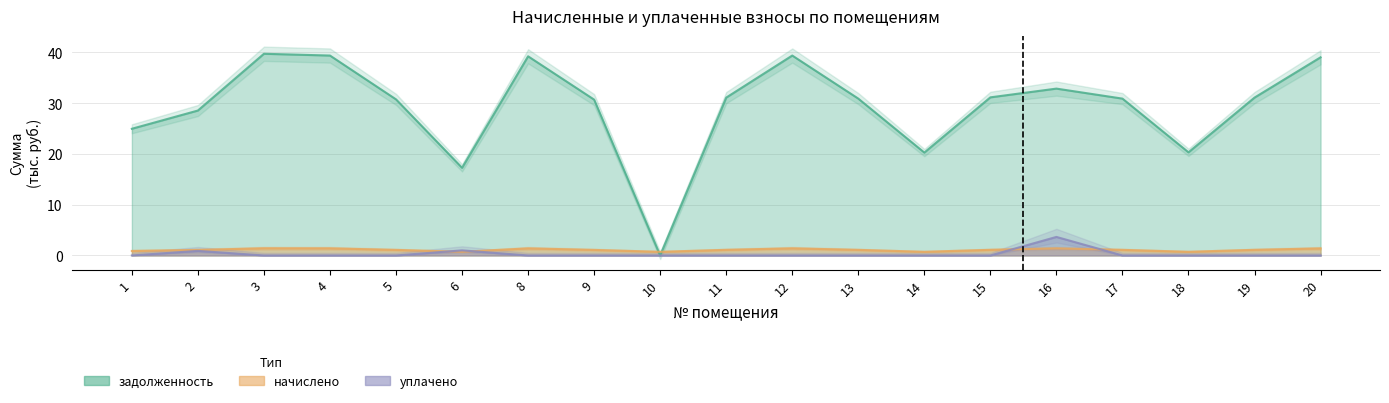

How many intersections are there between задолженность and начислено?

2